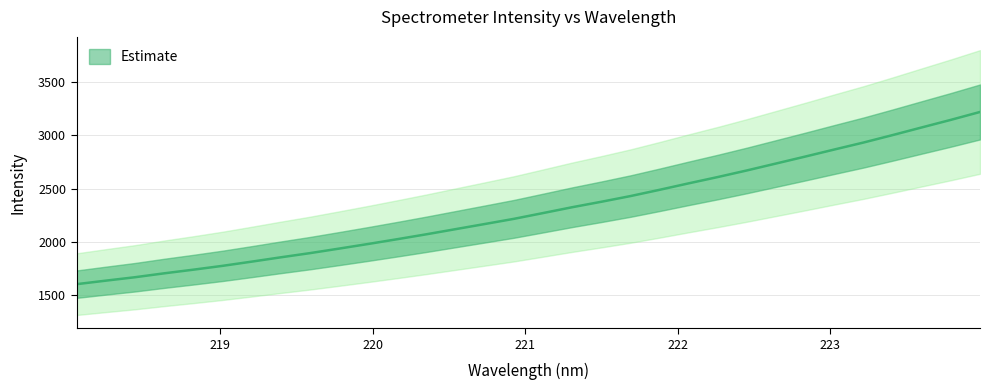

At which label is the value closest to 2412?

221.6902